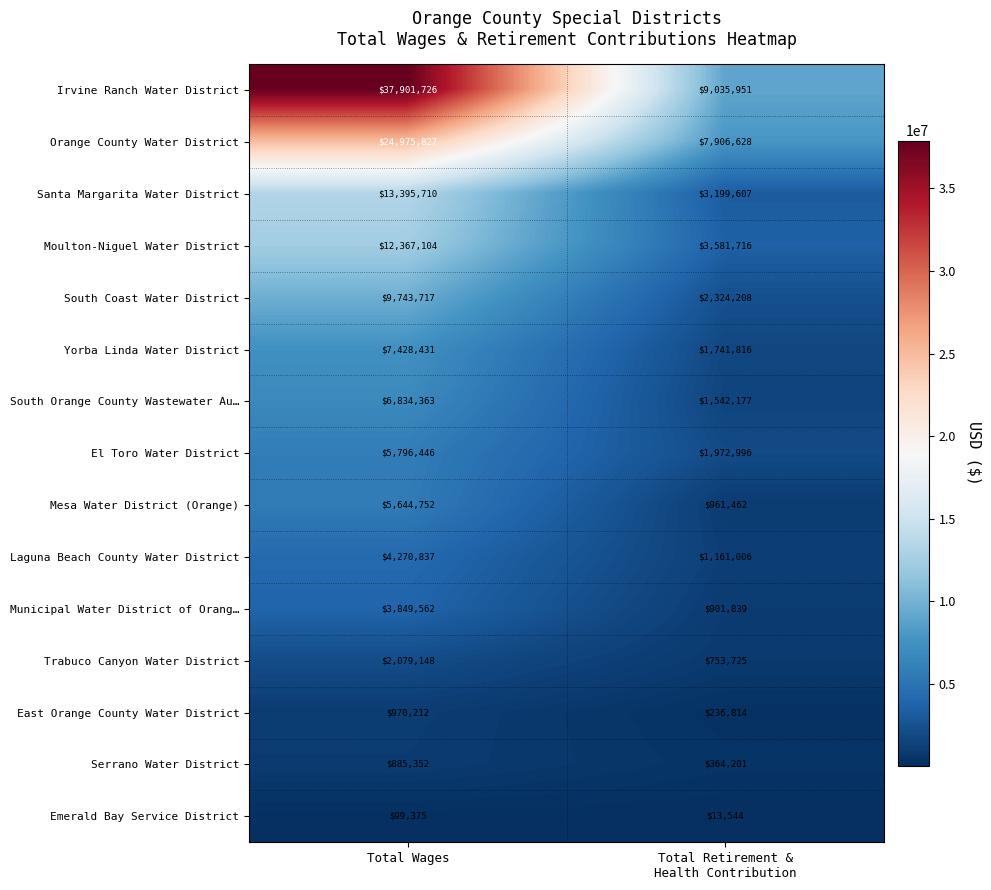

The Yorba Linda Water District series shows 3494541 at Total Wages. True or false?

False